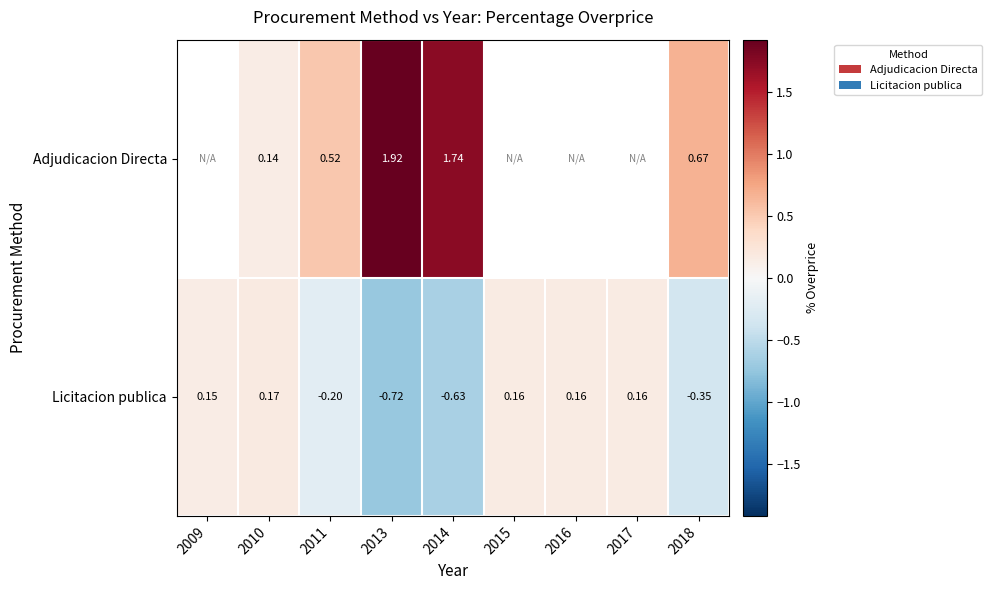

What is the sum of all Licitacion publica values?

-1.1